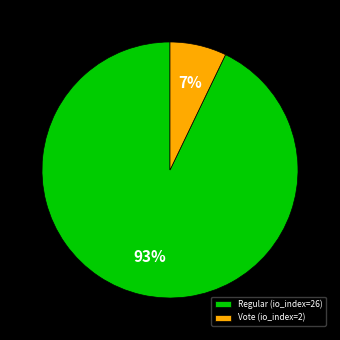

Count the number of slices in the pie.

2